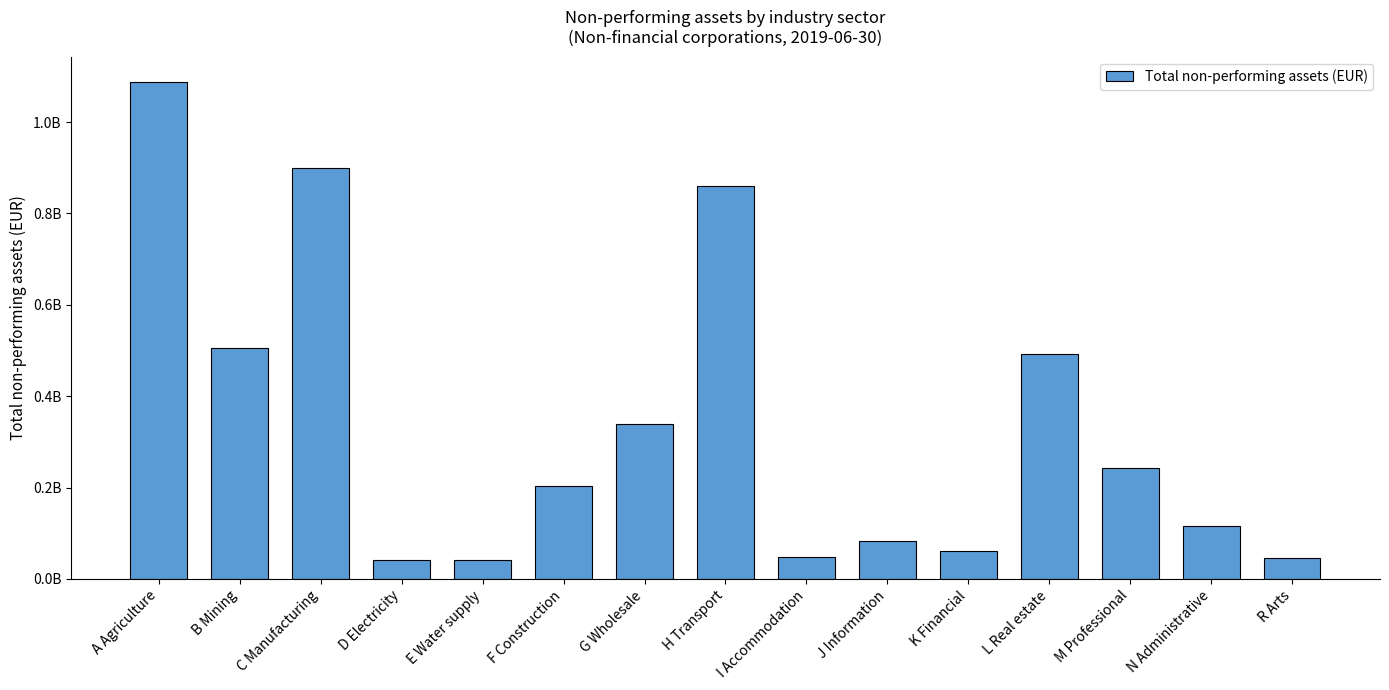

Is it true that the value at I Accommodation is 47714923.7?

True